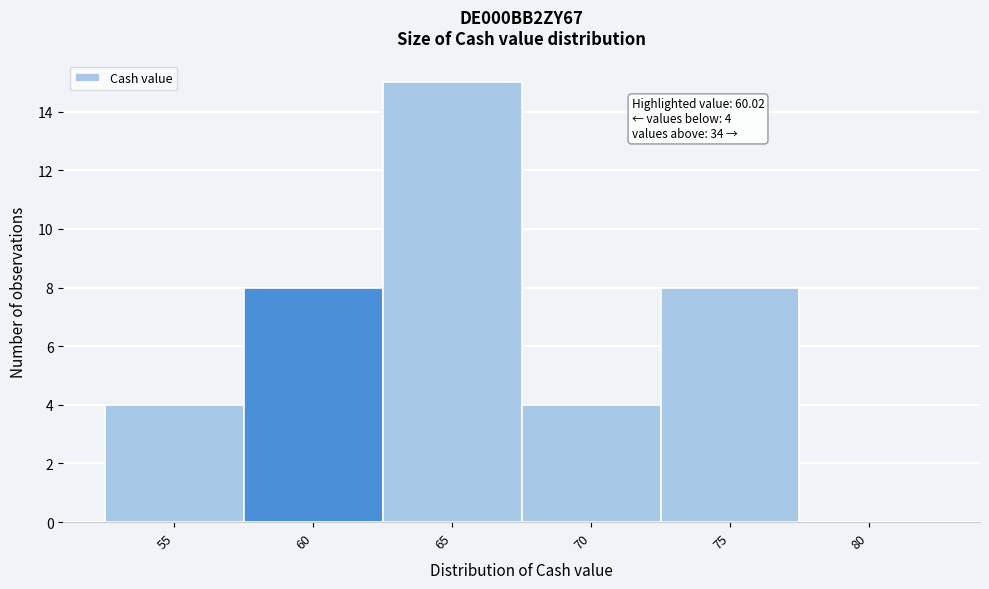

Reading left to right, transcribe all the data shown in this chart.

55=4	60=8	65=15	70=4	75=8	80=0